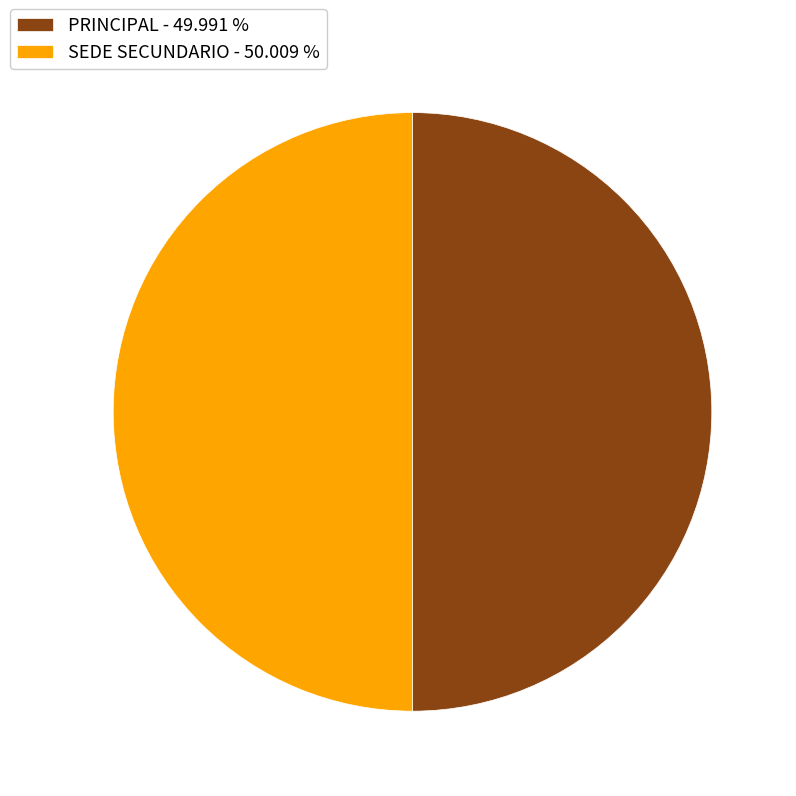

Approximately how many times larger is the value at PRINCIPAL - 49.991 % compared to SEDE SECUNDARIO - 50.009 %?

1.0